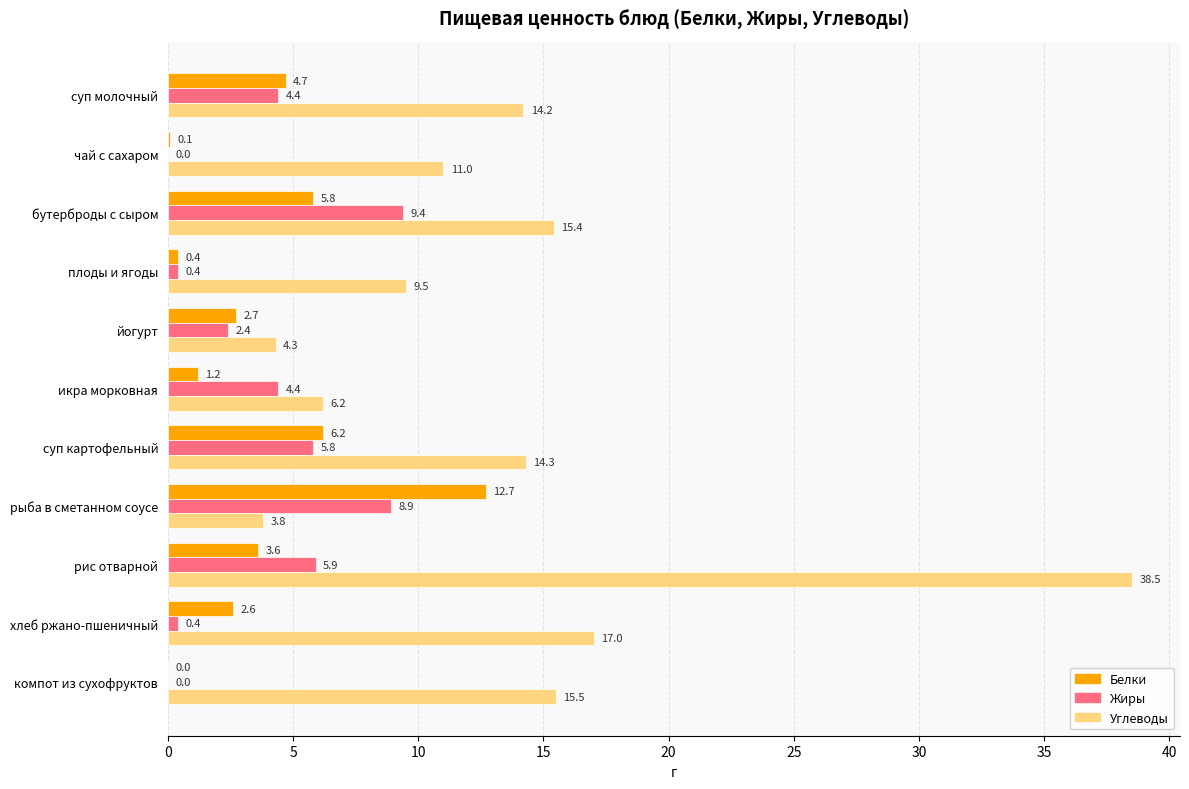

What is the approximate value of Углеводы at хлеб ржано-пшеничный?

17.0